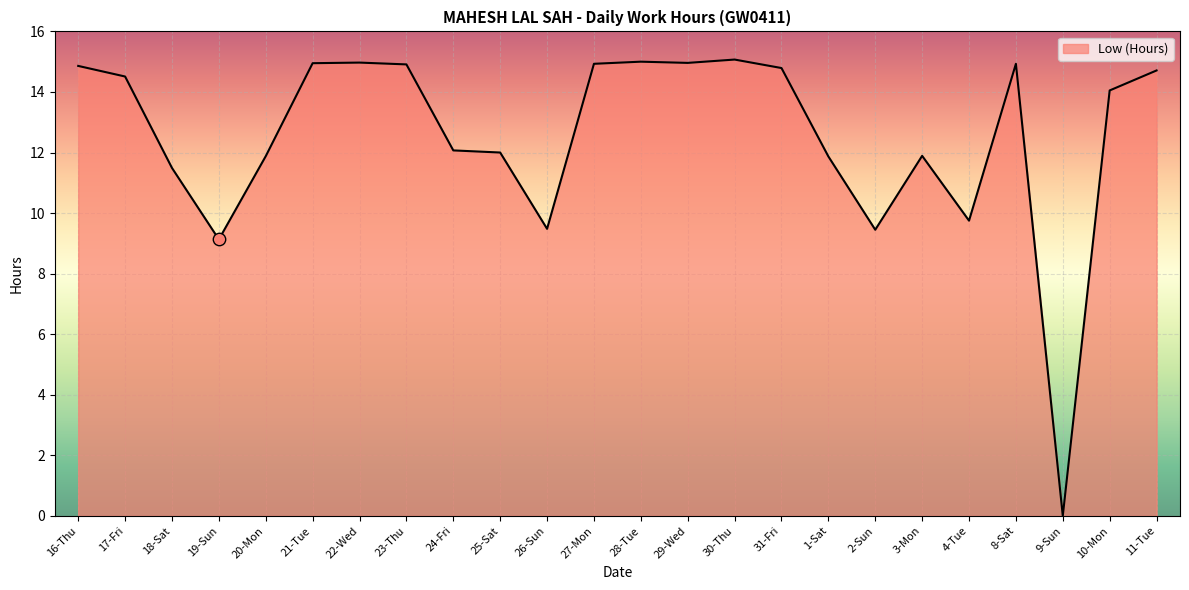

What is the change in value from 18-Sat to 22-Wed?

+3.5